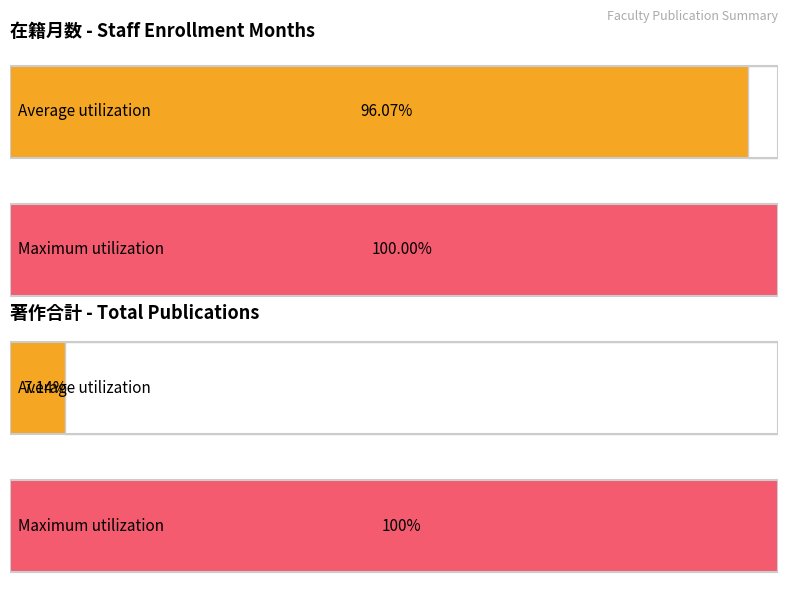

Rank the series by their maximum value, from lowest to highest.

著作合計, 在籍月数